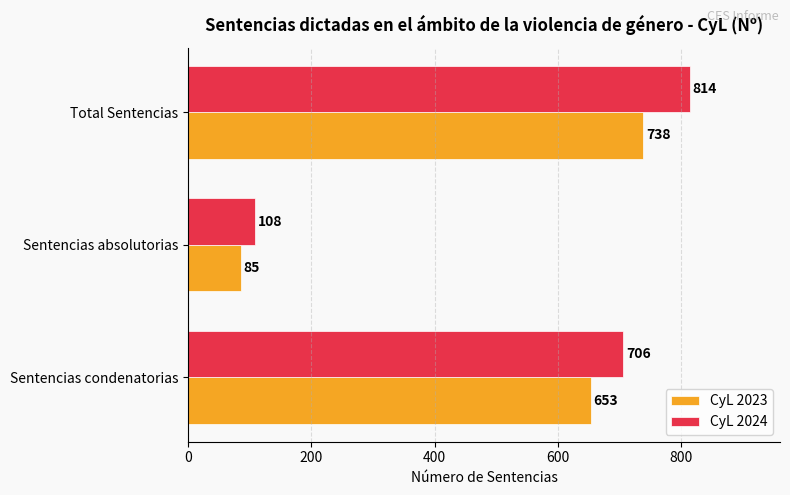

List the series in order of their peak value, highest first.

CyL 2024, CyL 2023